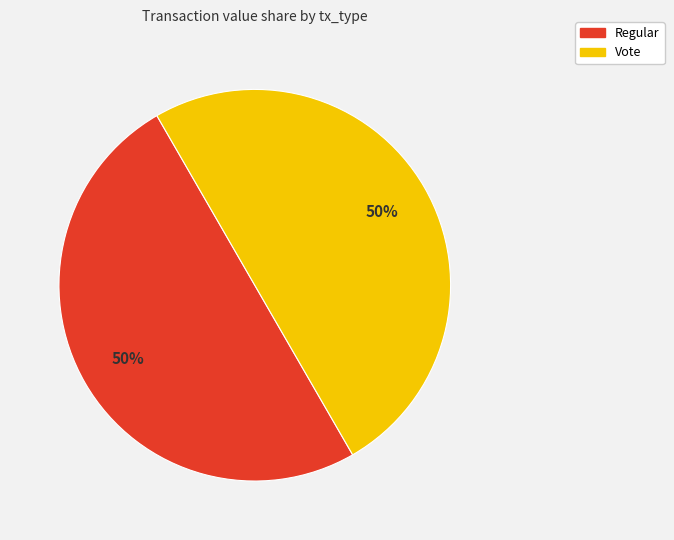

To the nearest percent, what is the average slice percentage?

50%